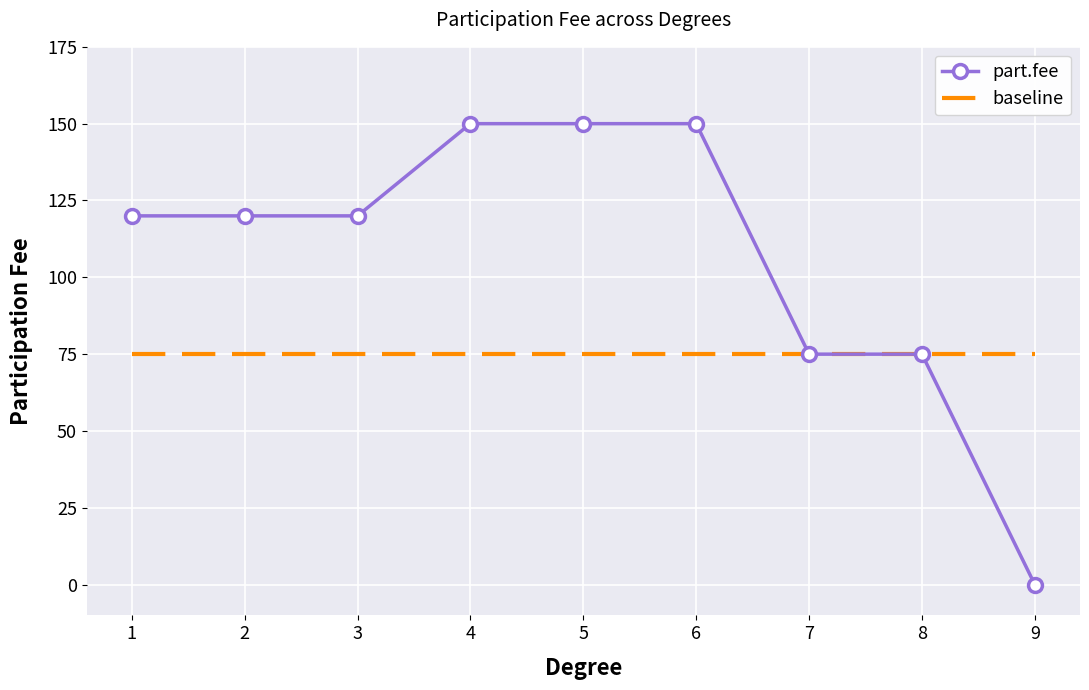

What are all the series names shown in the legend?

part.fee, baseline